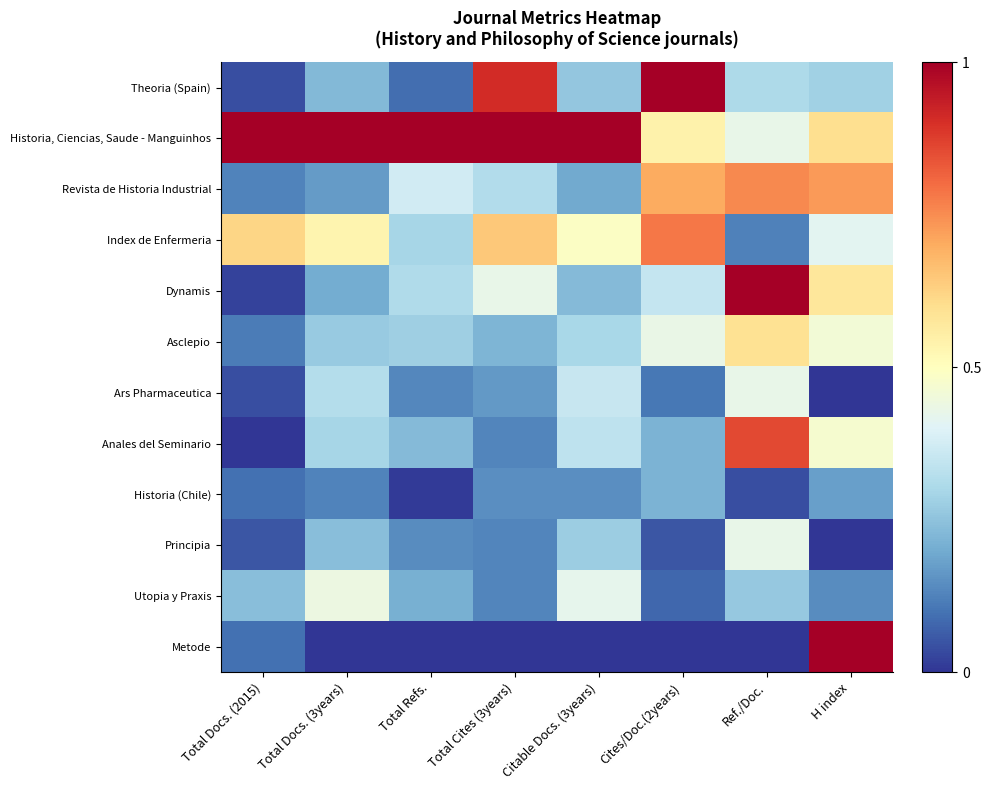

At how many categories does at least one series exceed 0?

8